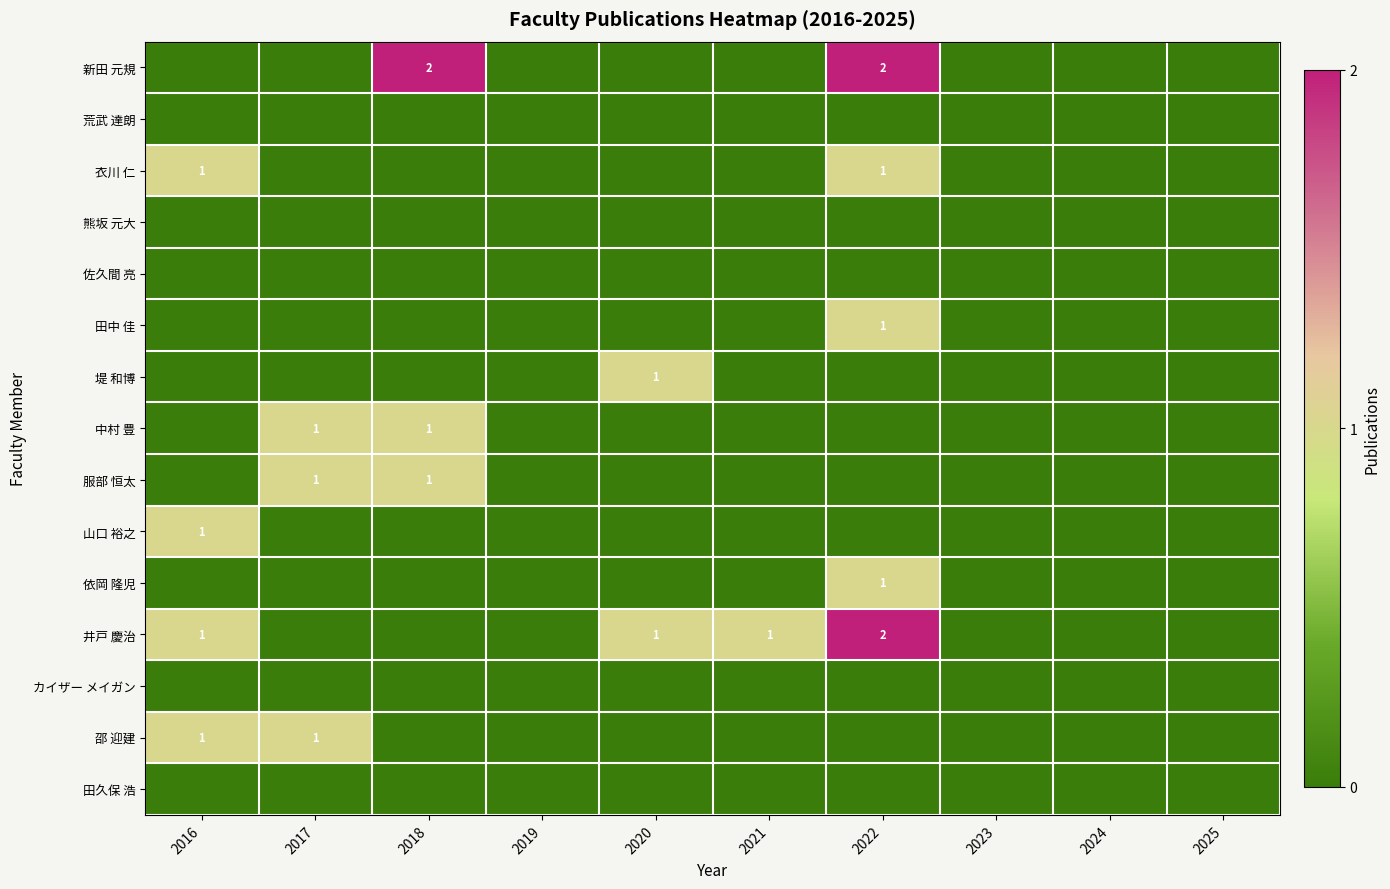

What is the maximum value shown in the chart?

2